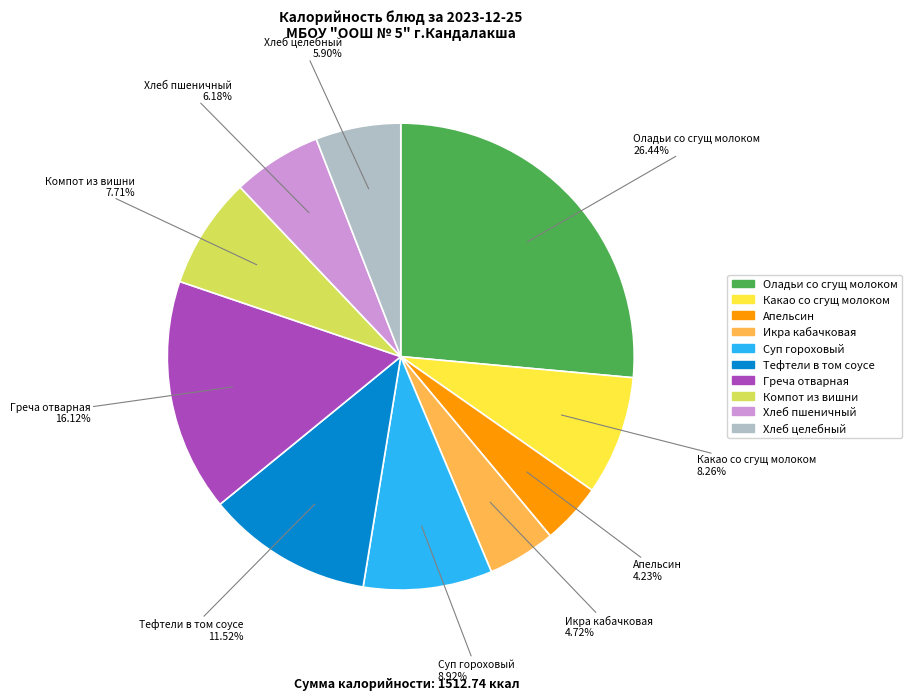

To the nearest percent, what percentage of the pie is Икра кабачковая?

5%